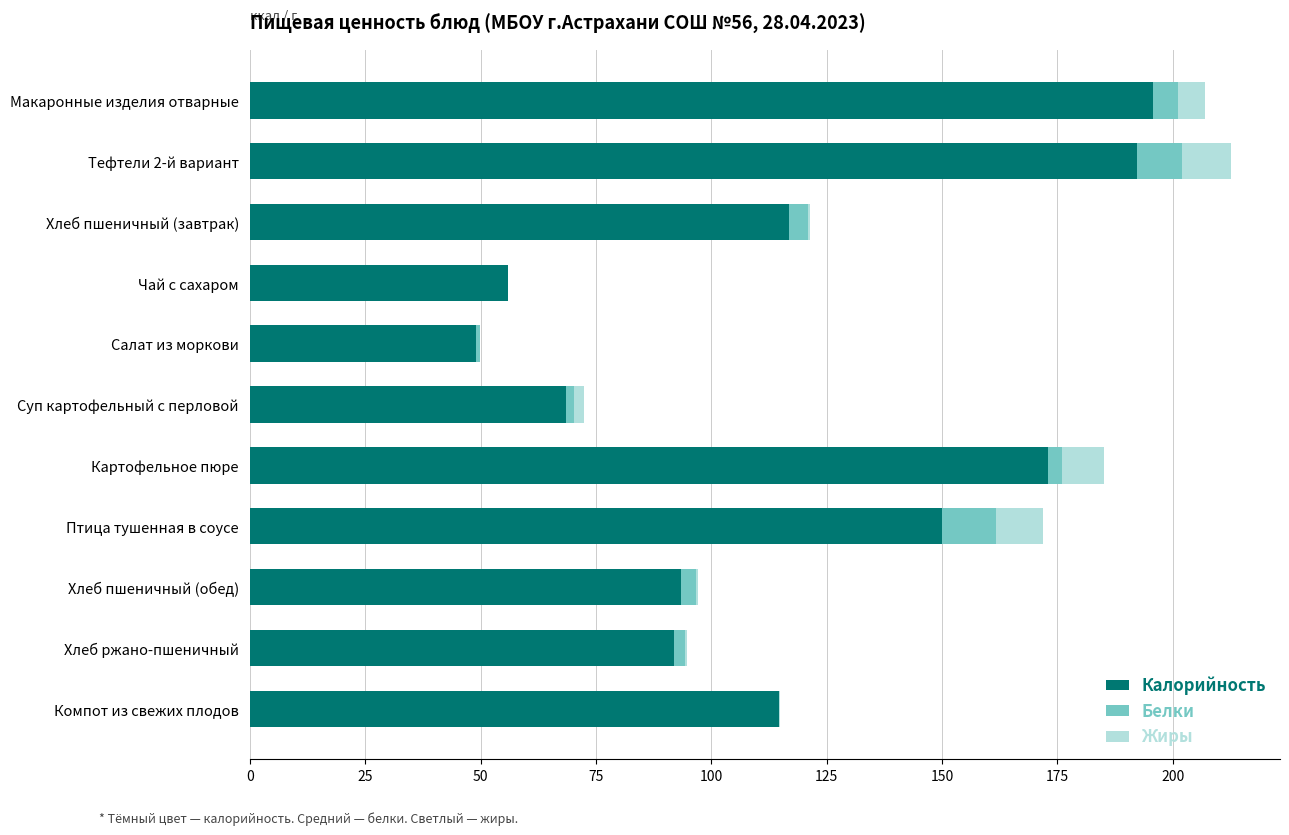

Is it true that Калорийность equals 150.0 at Птица тушенная в соусе?

True